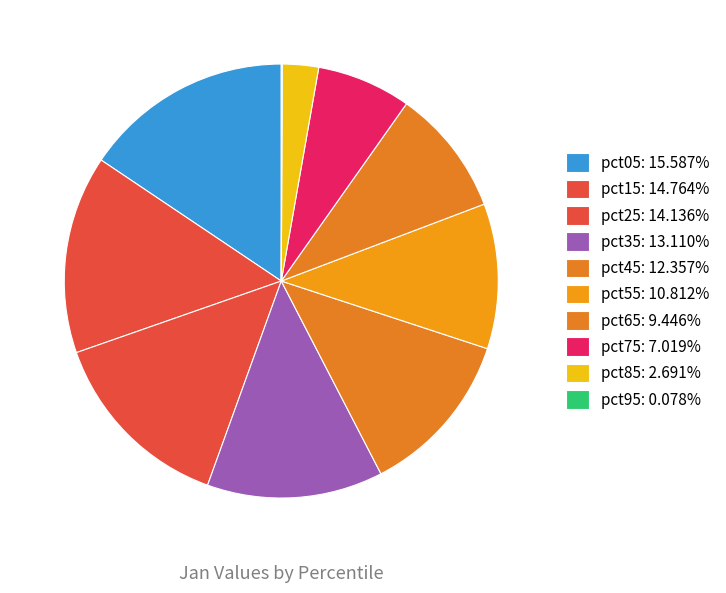

Which slice is the smallest?

pct95